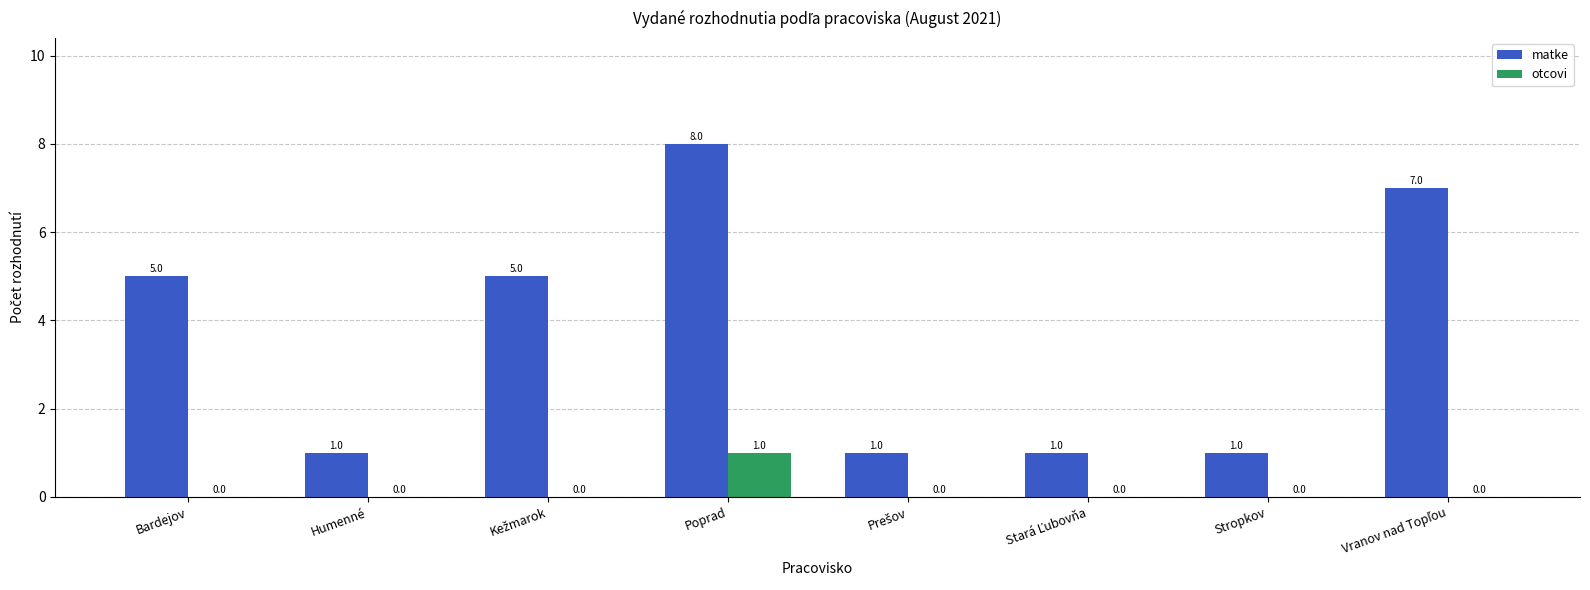

Which series has the widest spread of values?

matke